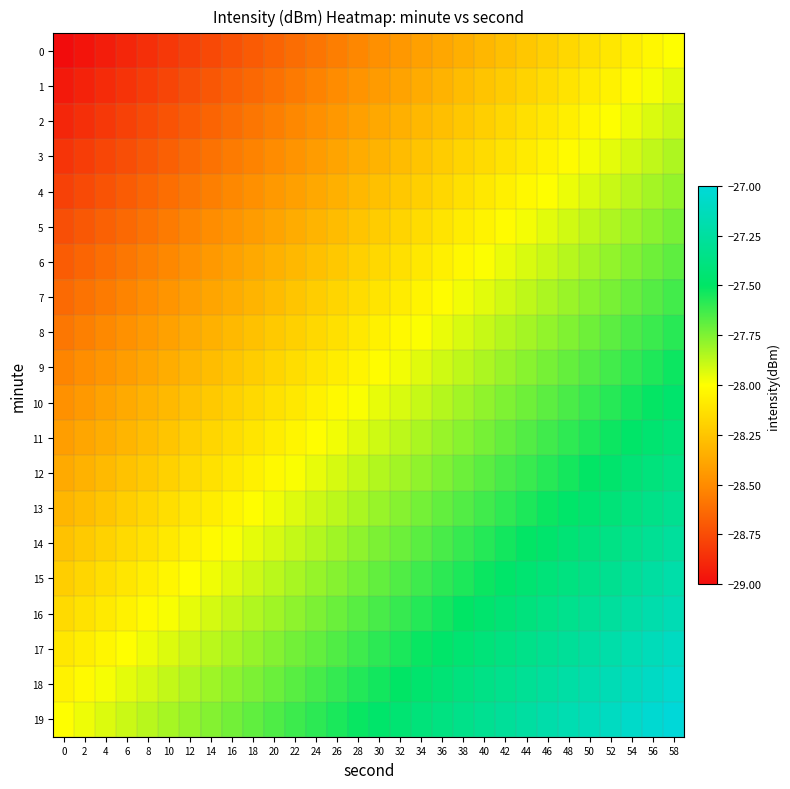

What is the total value across all series at 28?

-560.3